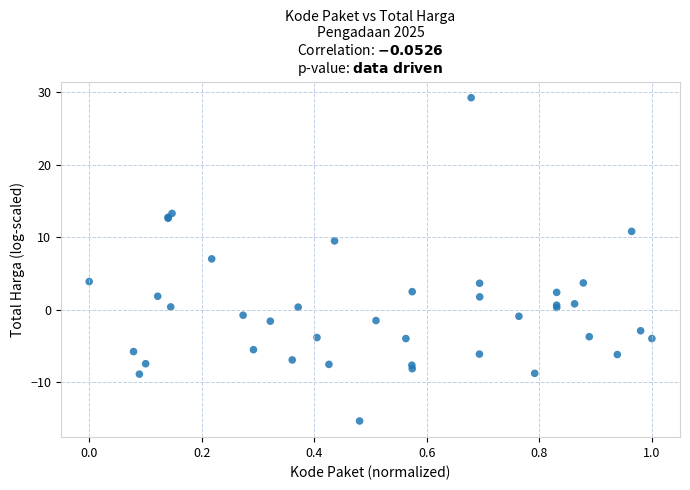

What Y value in the scatter plot is closest to 6?

7.0